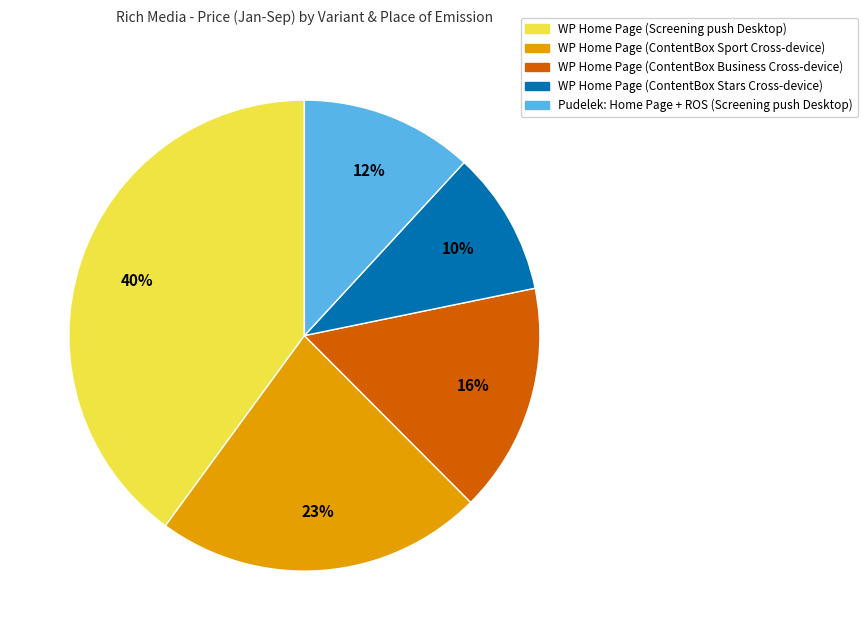

Between Pudelek: Home Page + ROS (Screening push Desktop) and WP Home Page (Screening push Desktop), which is larger?

WP Home Page (Screening push Desktop)